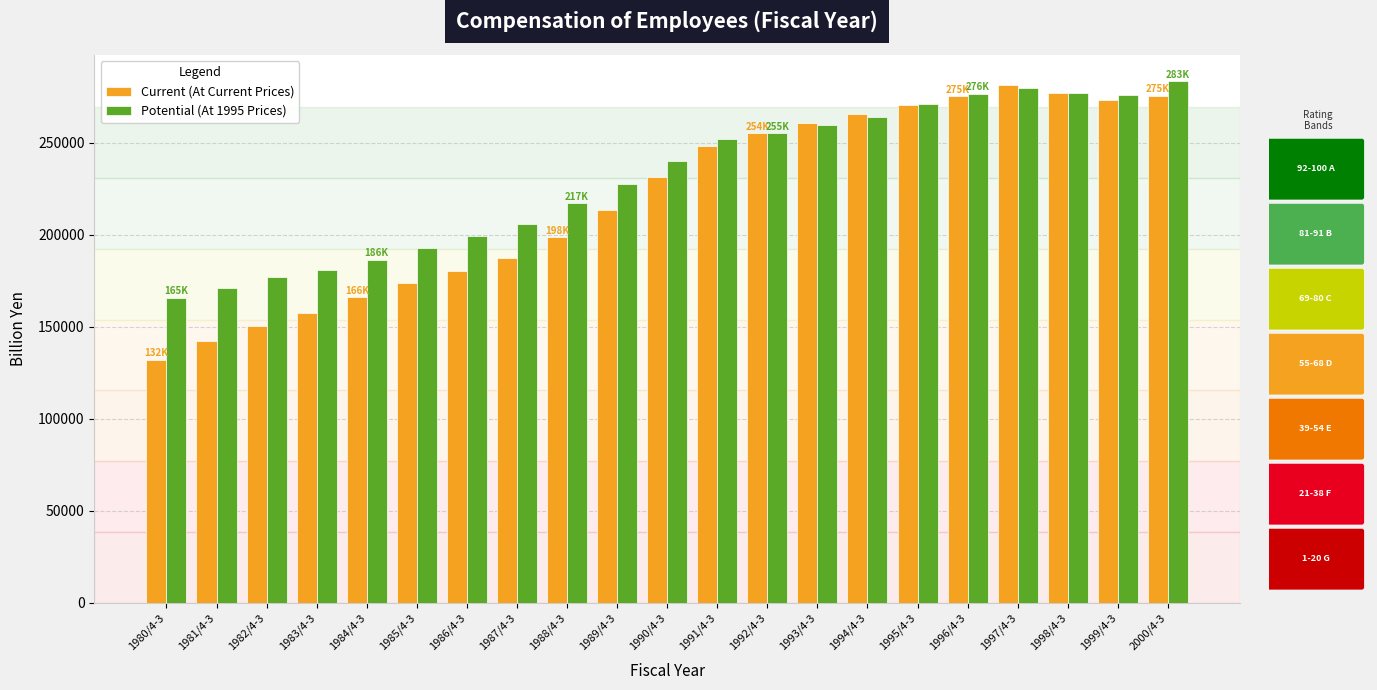

What is the sum of all Potential (At 1995 Prices) values?

4855610.0